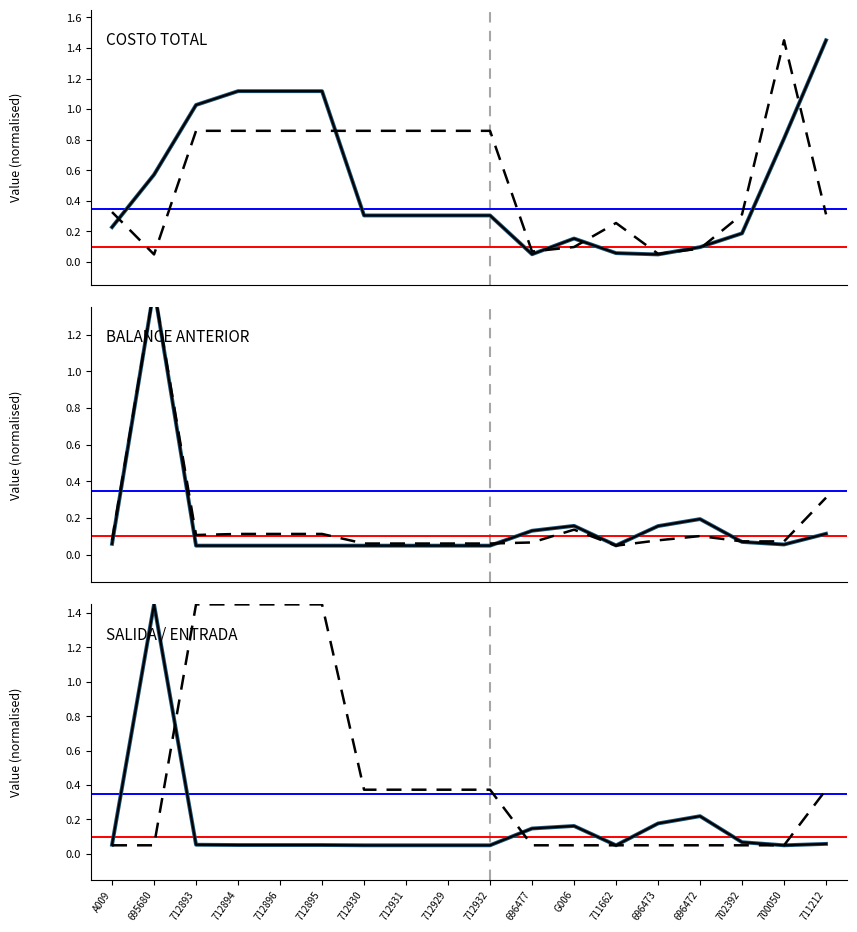

How many intersections are there between ENTRADA and EXIST.?

3